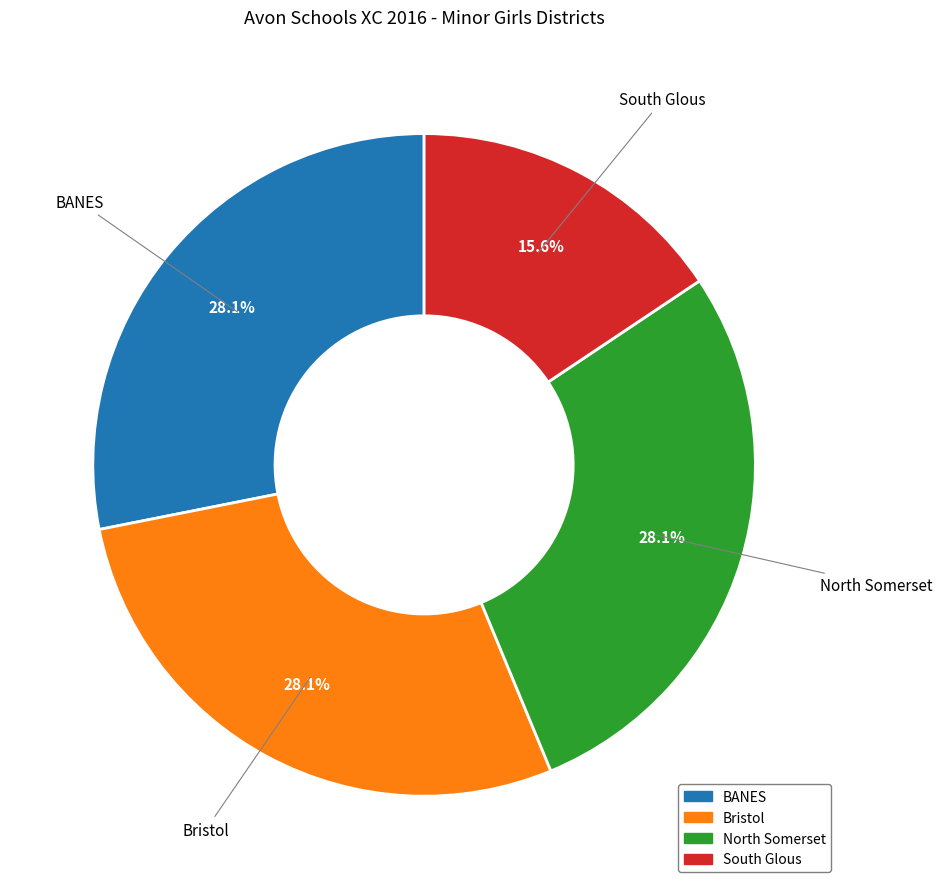

To the nearest percent, what portion does BANES represent?

28%